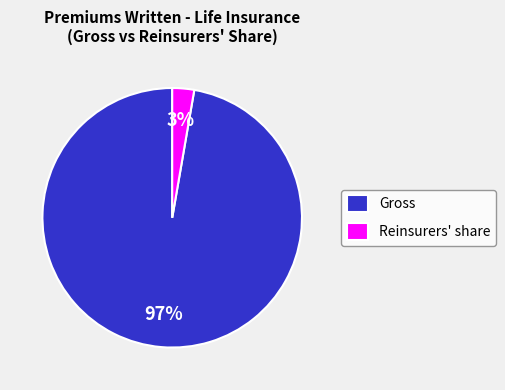

Rank the categories by value from highest to lowest.

Gross, Reinsurers' share